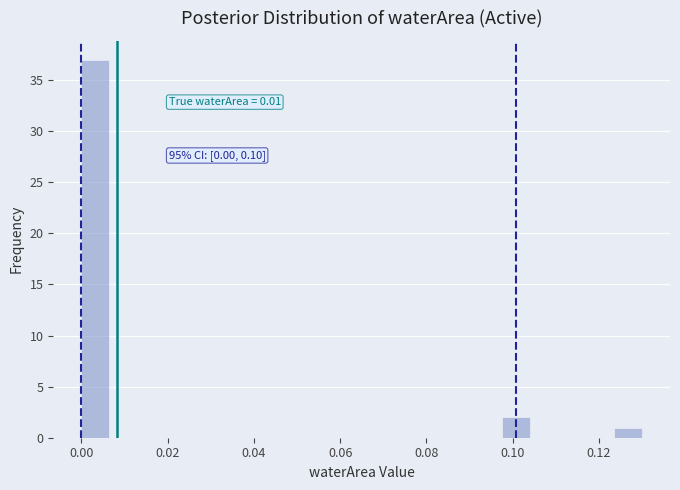

Around what value on the x-axis is the tallest bar? Give the approximate position of its centre, as read against the axis.

0.004